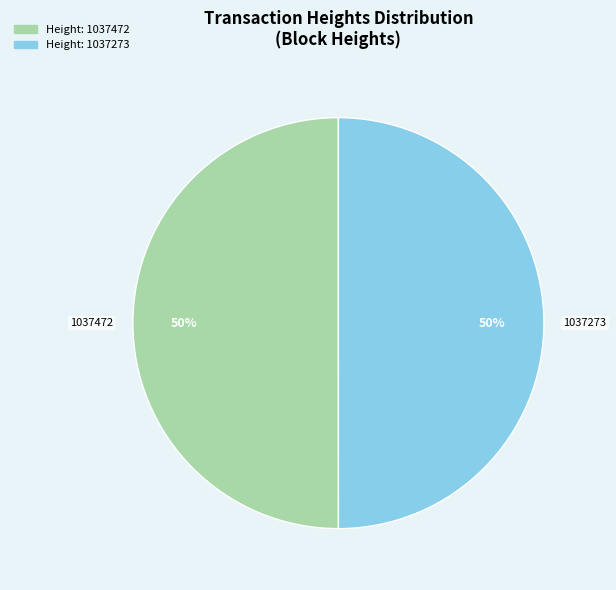

Do 1037472 and 1037273 together represent more than half of the pie?

Yes